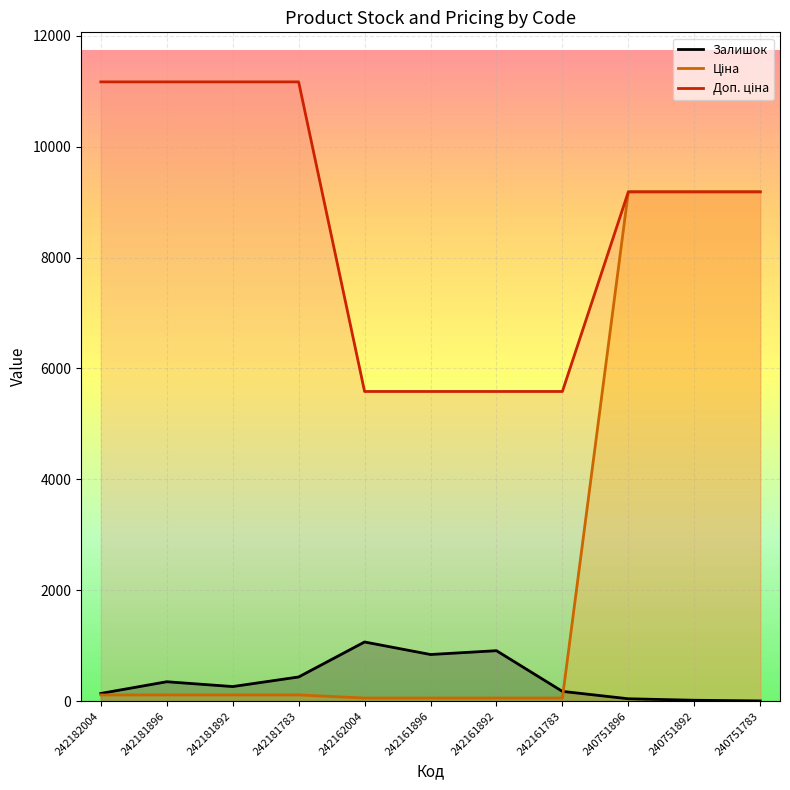

What is the value of the Доп. ціна point at the 8th from the left?

5585.0